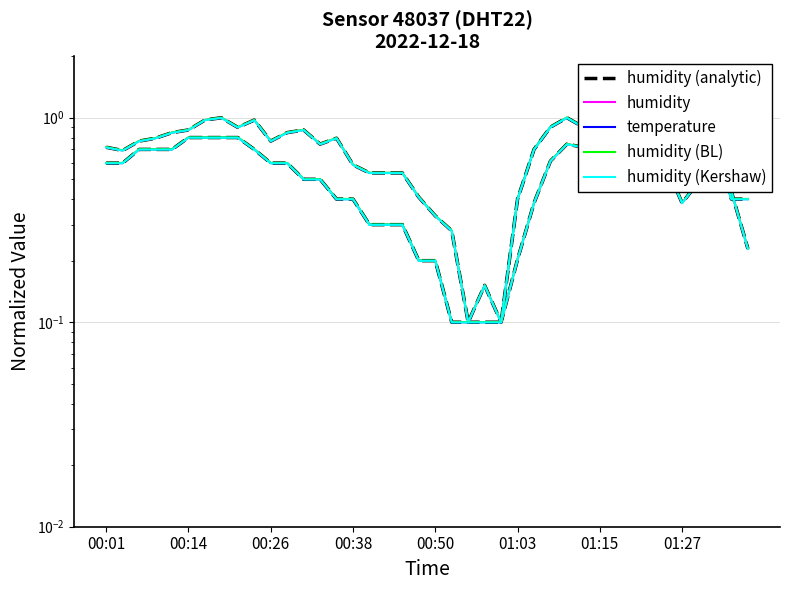

The value of humidity (BL) at 01:27 is 0.7. True or false?

False